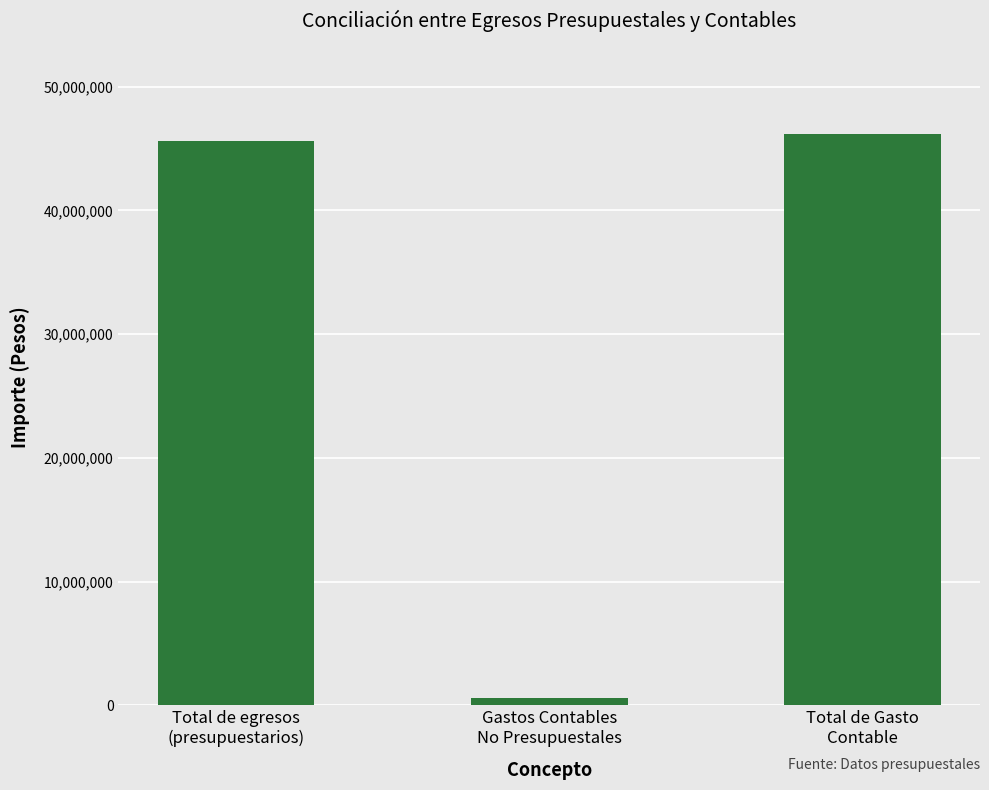

The chart shows a value of 46191079.8 at Total de Gasto
Contable. True or false?

True